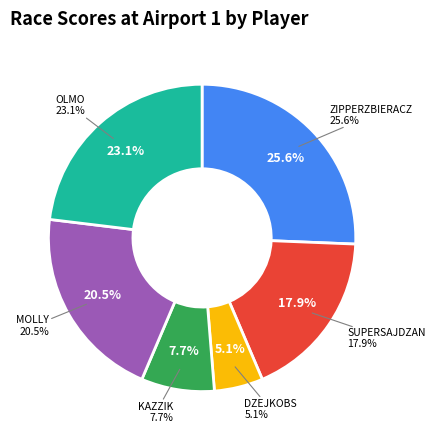

How many slices are in this pie chart?

6